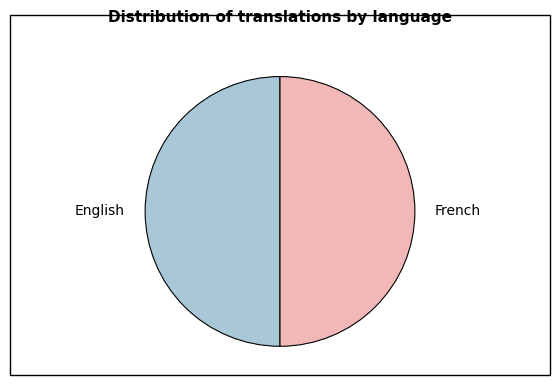

The English slice represents 50% of the pie. True or false?

True